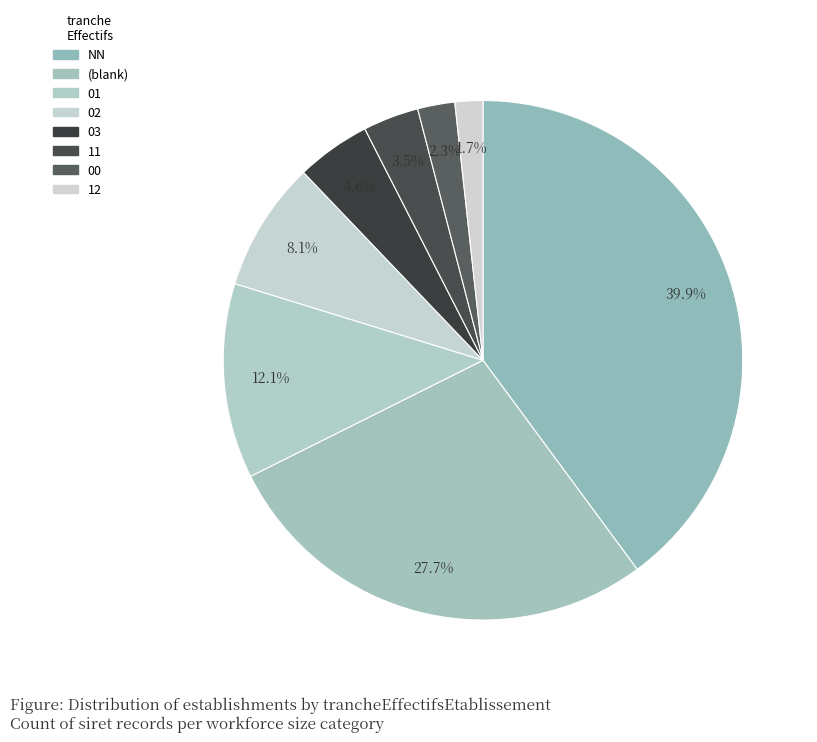

Do 03 and 12 together represent more than half of the pie?

No